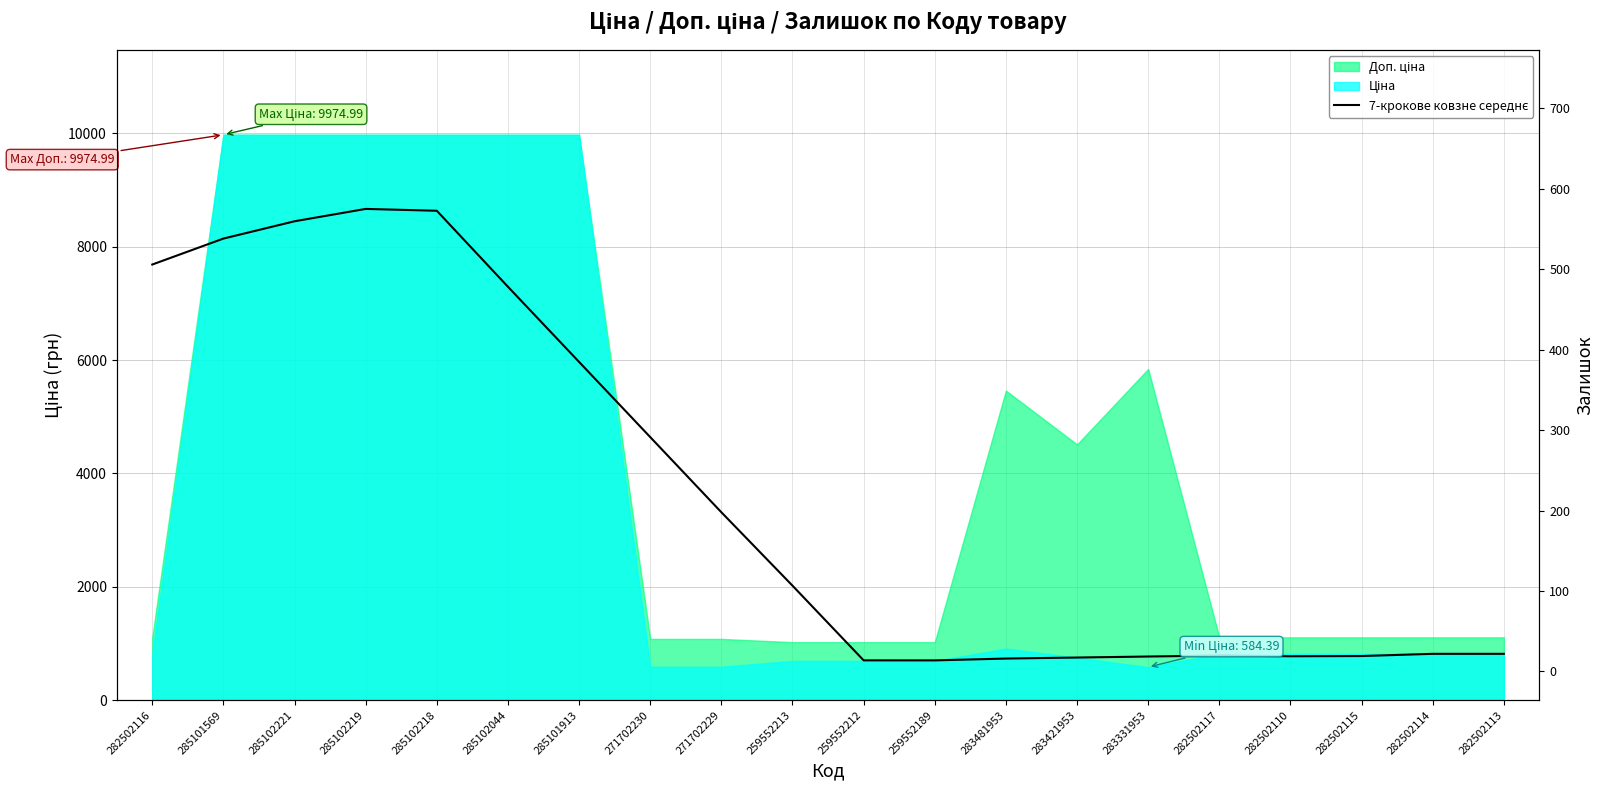

Reading right to left, what are all the values shown in this chart?

818.5	818.5	779.5	775.6	788.7	770.9	753.1	735.2	702.6	703.4	2020.9	3315.9	4641.7	5967.6	7293.5	8634.3	8666.9	8448.9	8143.7	7685.9